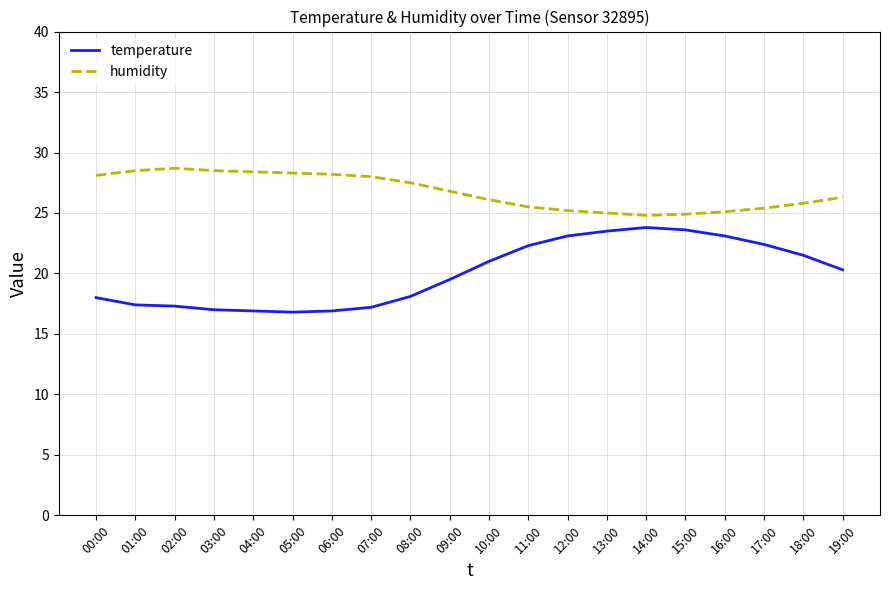

What is the total value across all series at 02:00?

46.0